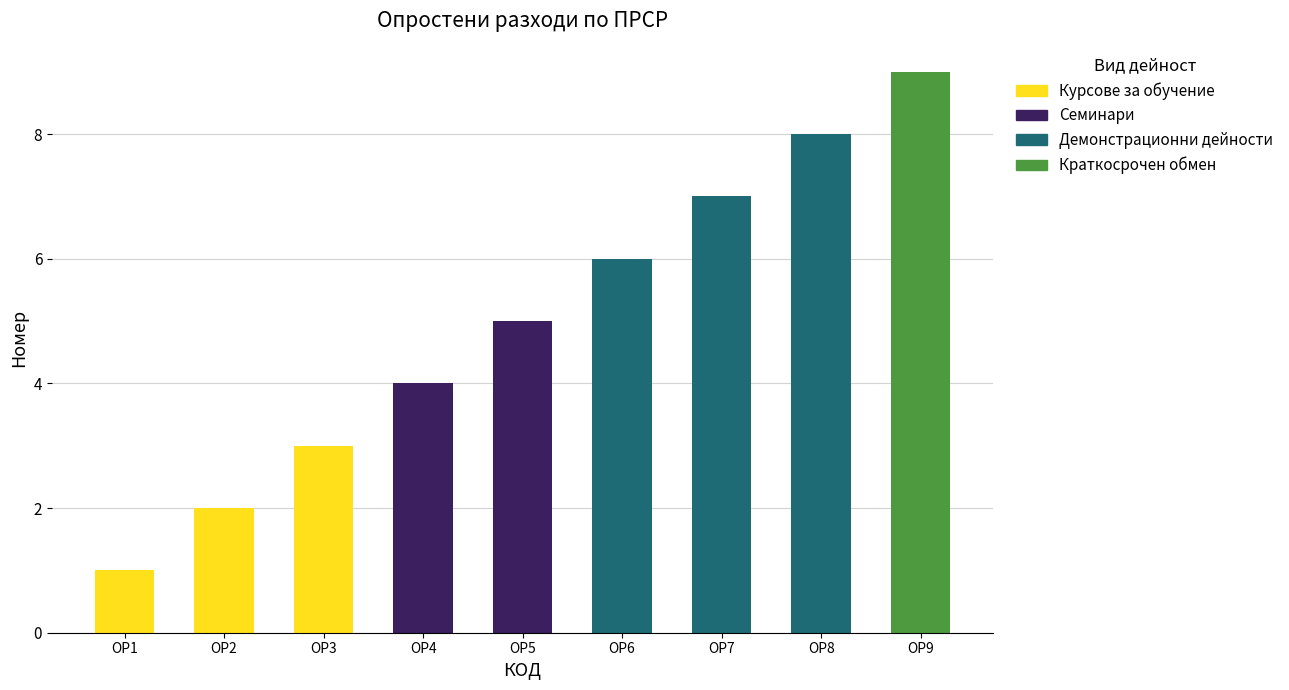

Reading right to left, transcribe all the data shown in this chart.

9	8	7	6	5	4	3	2	1